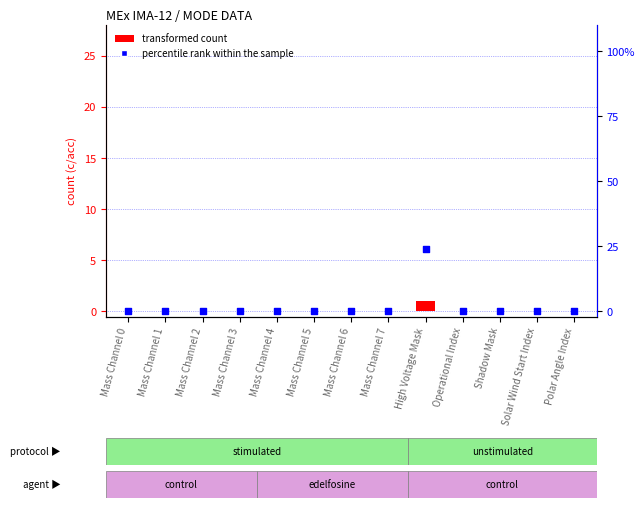

Is the value of transformed count at Mass Channel 4 greater than the value of percentile rank within the sample at High Voltage Mask?

No